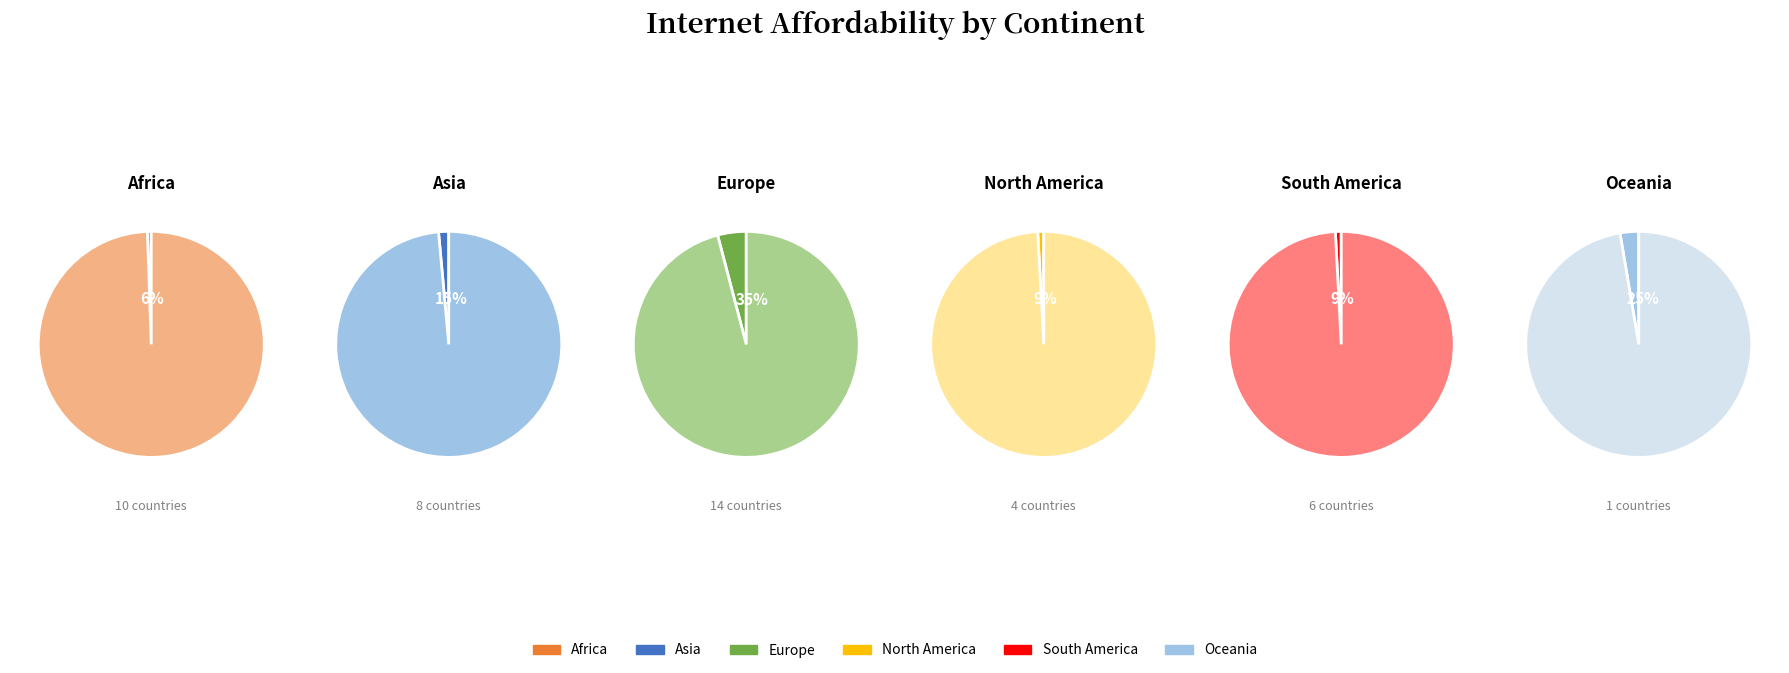

To the nearest percent, what is the combined percentage of North America and Europe?

45%